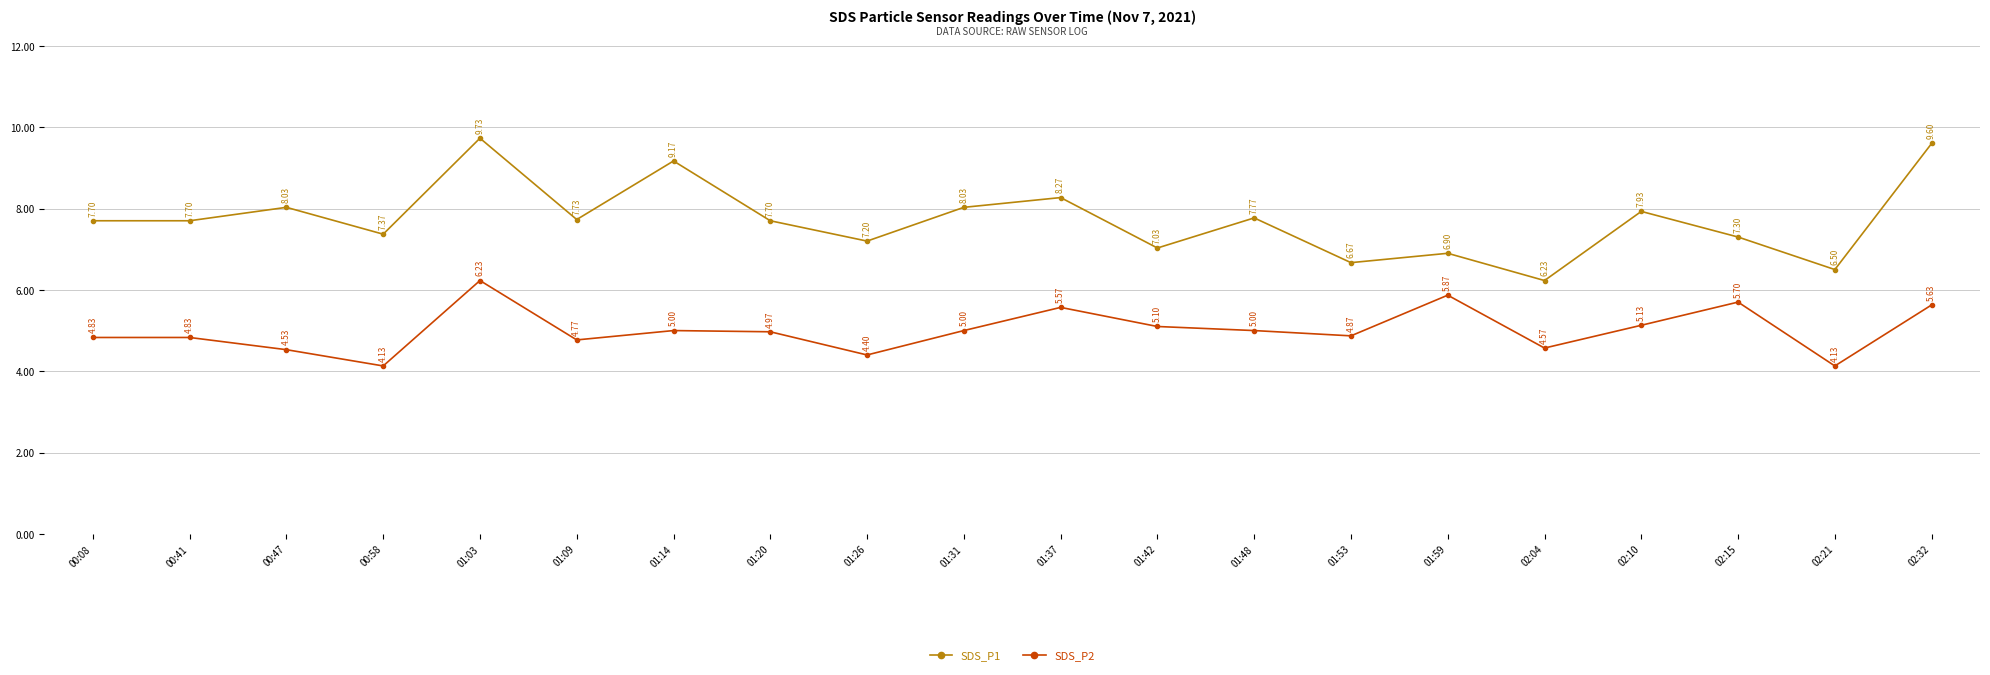

Is it true that SDS_P1 equals 7.0 at 01:42?

True